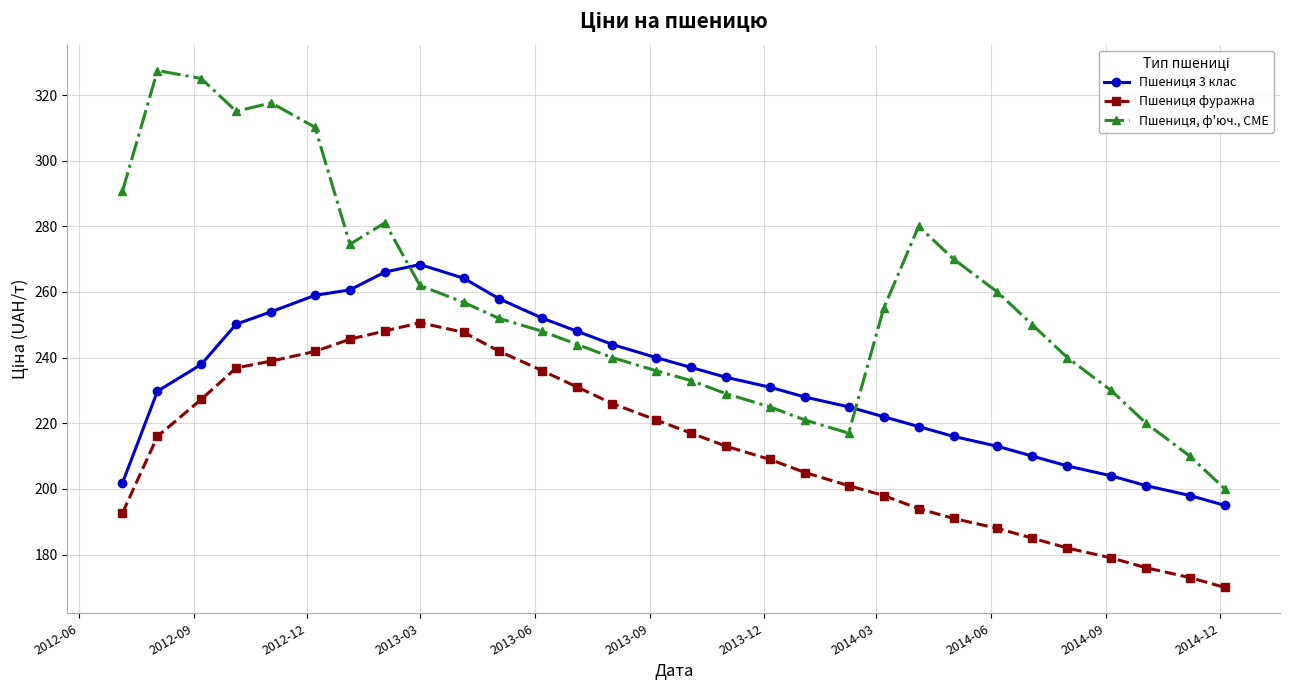

How many data points in Пшениця, ф'юч., CME are less than 252?

15